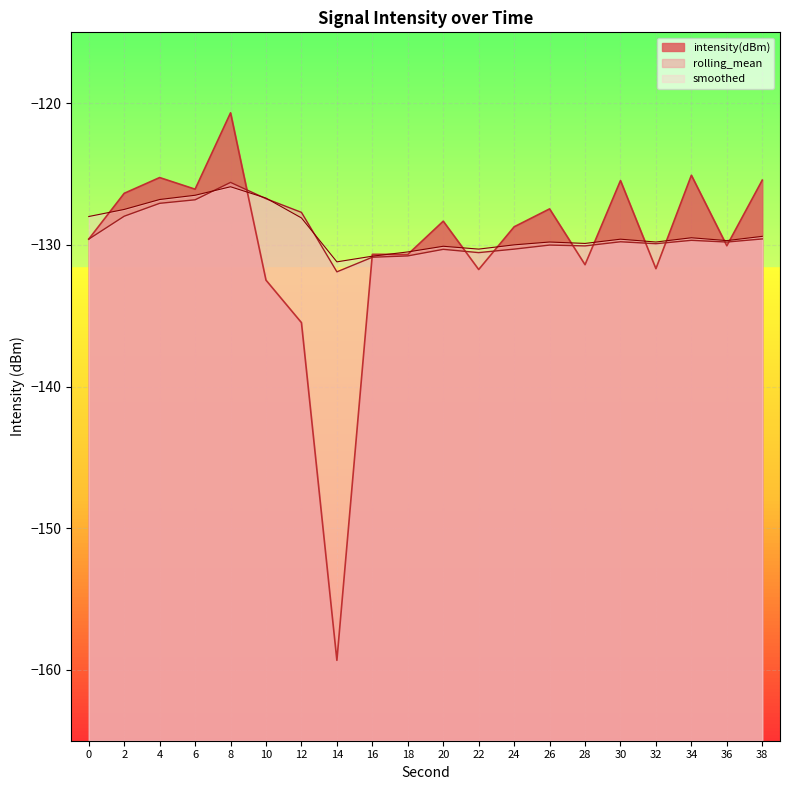

Rank the series at 6 from lowest to highest value.

rolling_mean, smoothed, intensity(dBm)